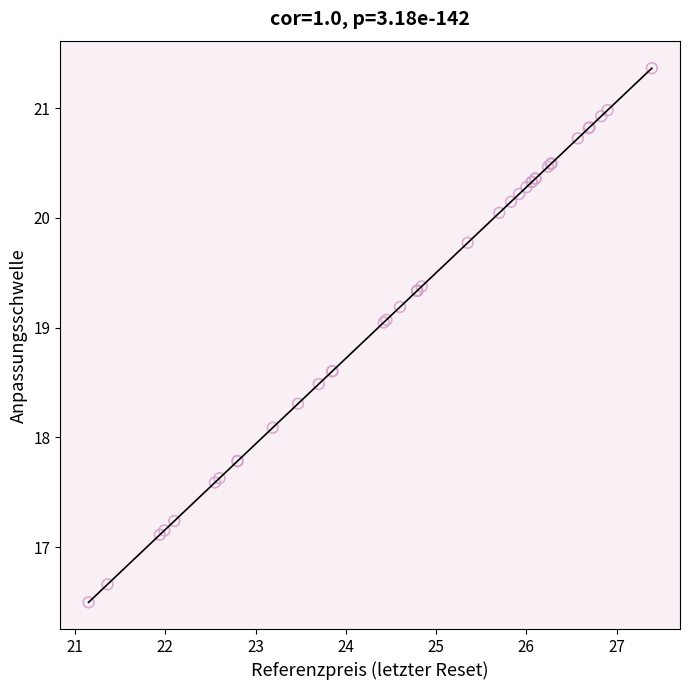

What Y value in the scatter plot is closest to 18?

18.1